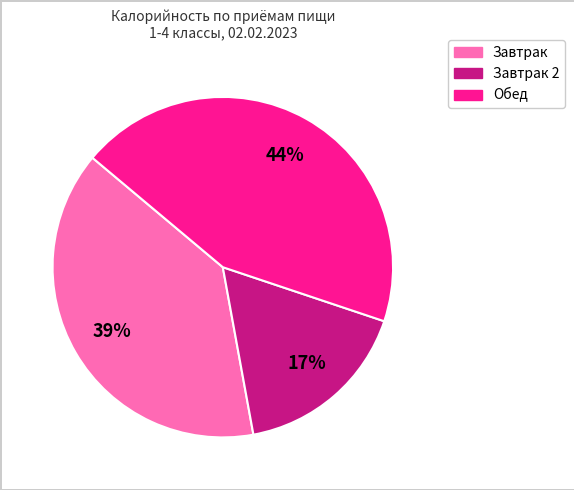

Is there a majority slice in this chart?

No